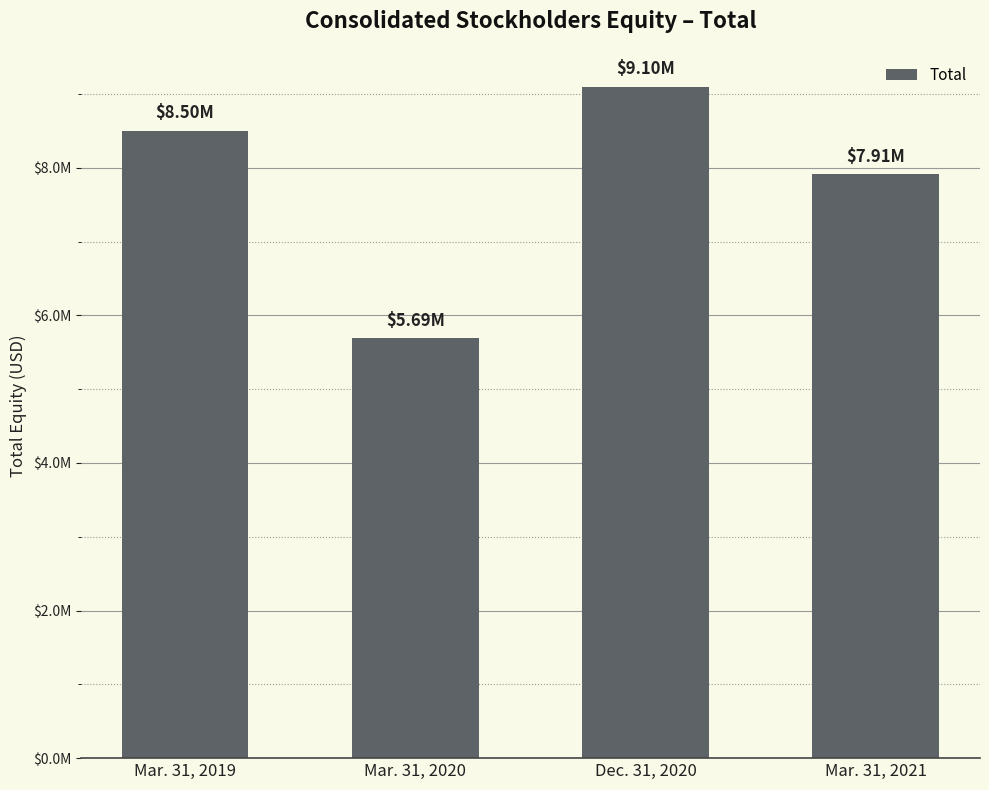

The chart shows a value of 5688063 at Mar. 31, 2020. True or false?

True